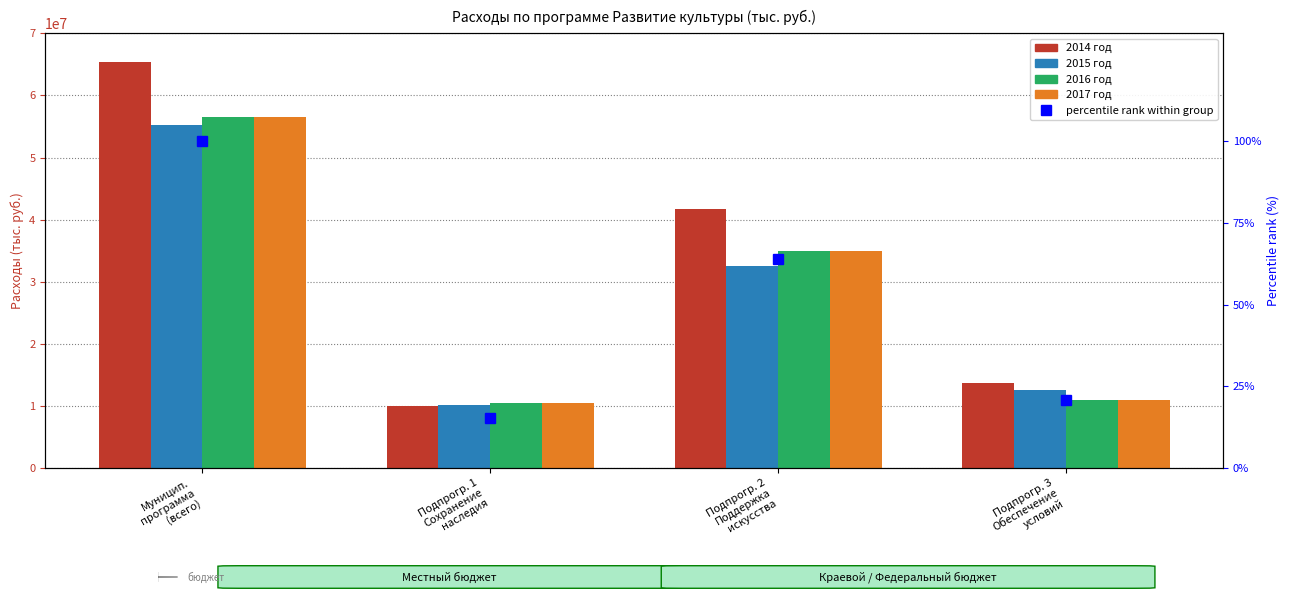

How many data points does each series have?

4